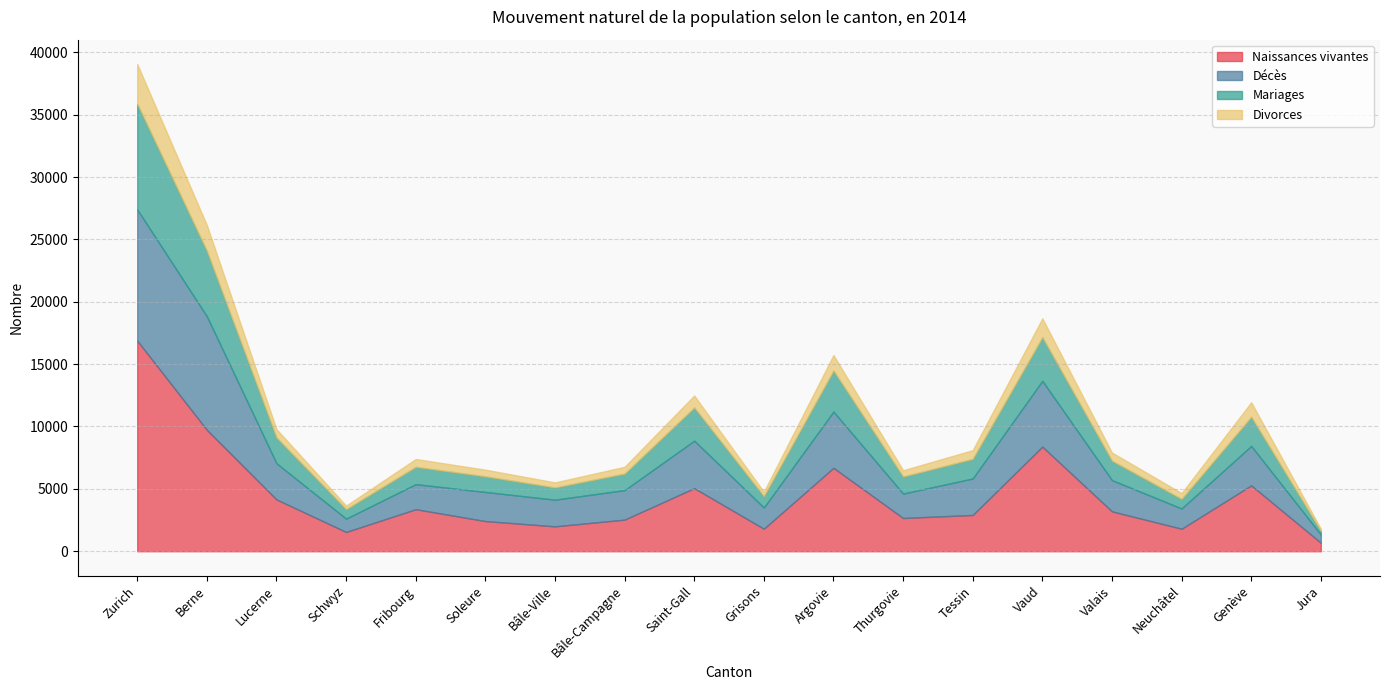

Does the chart display data point markers on the line(s)?

No